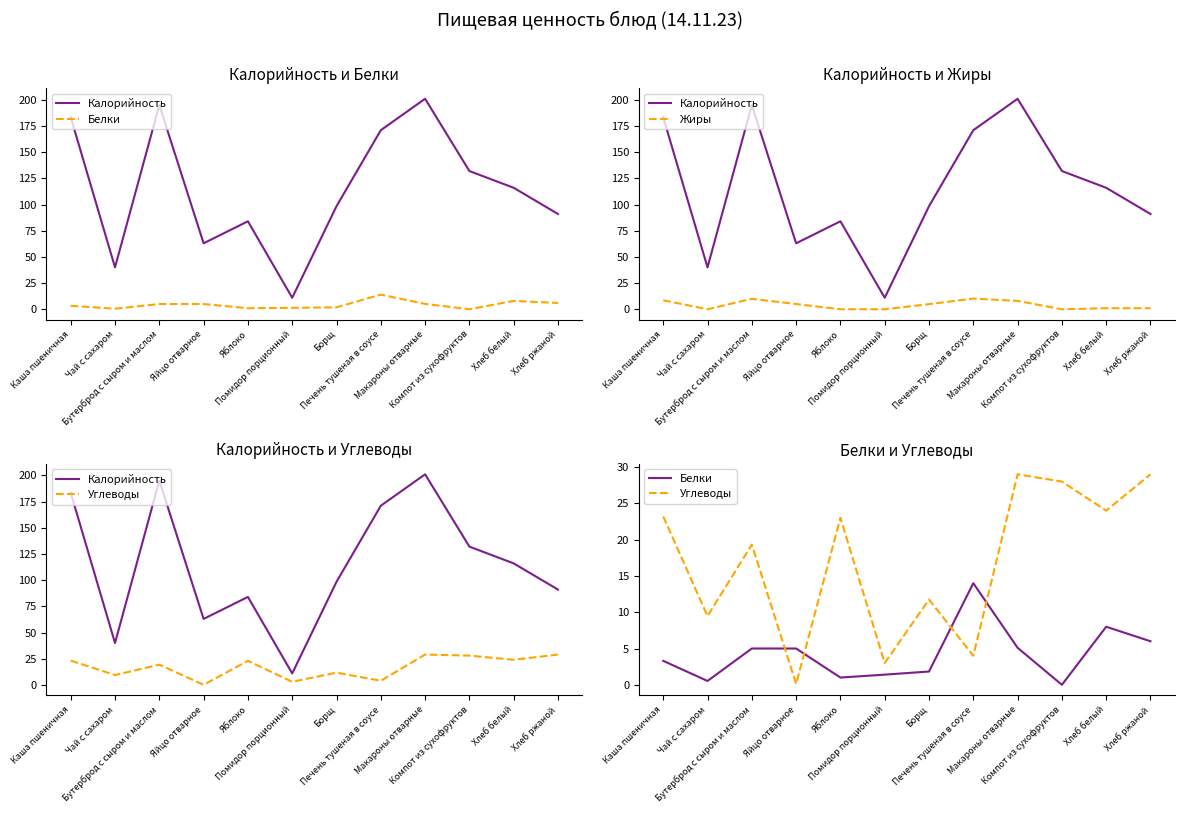

What is the label of the 3rd point from the right?

Компот из сухофруктов